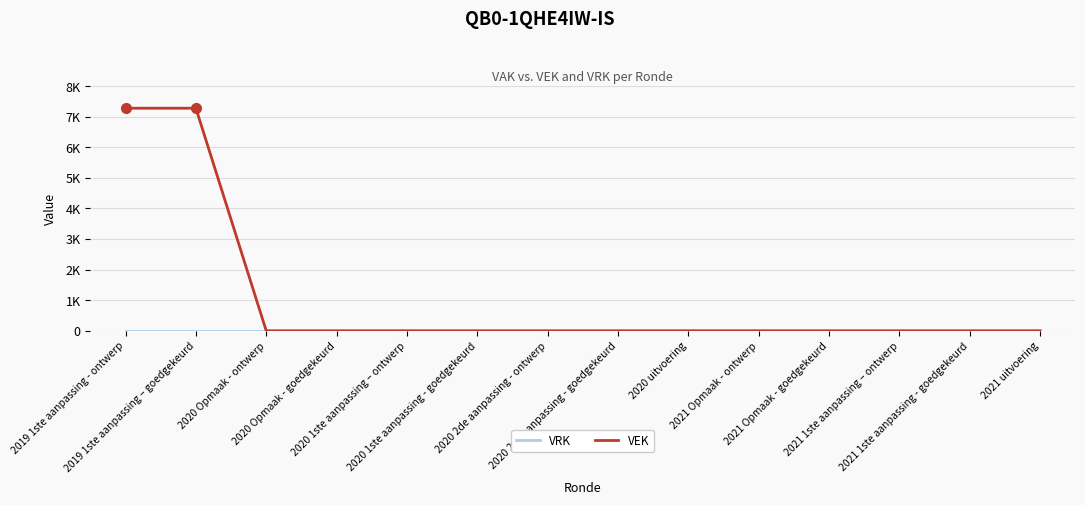

Does the chart have visible grid lines?

Yes